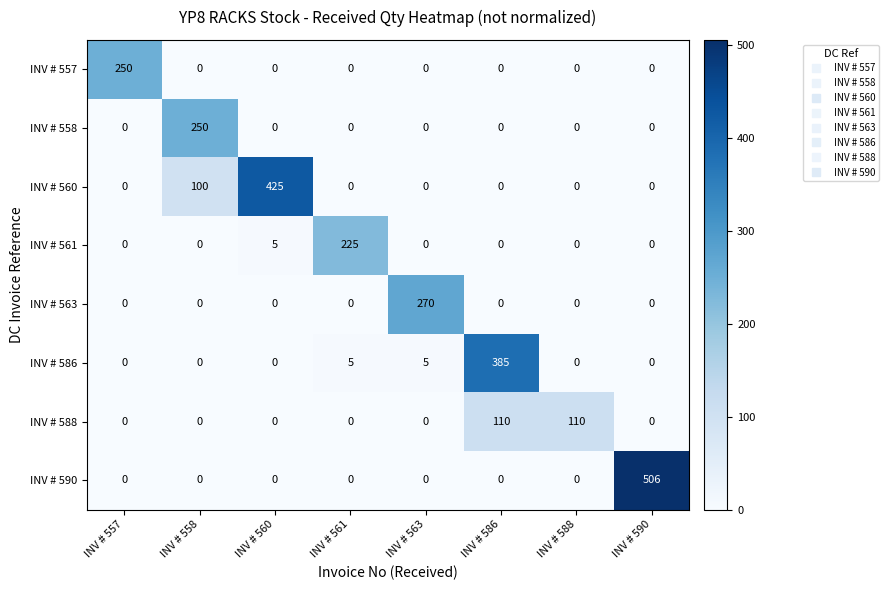

At which category is the sum across all series the highest?

INV # 590